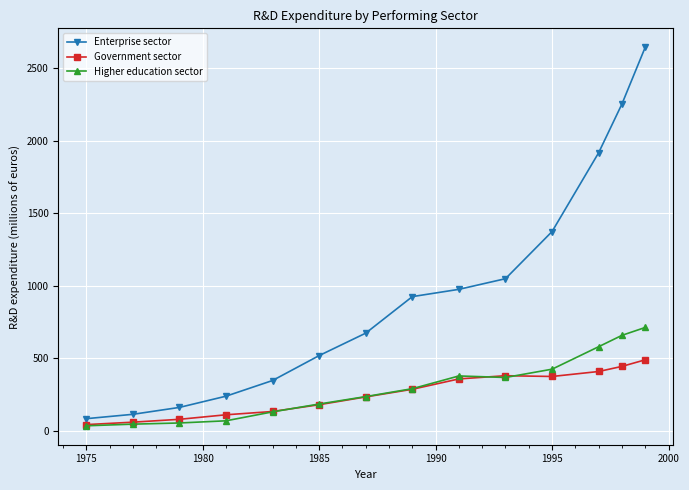

Does the chart display data point markers on the line(s)?

Yes